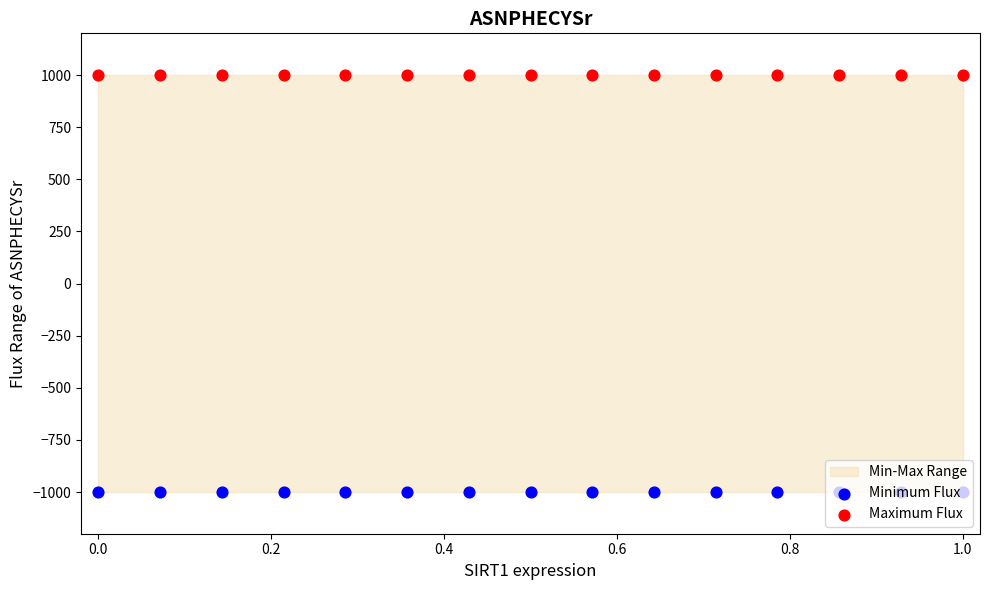

Which series has the largest Y range (max minus min)?

Minimum Flux